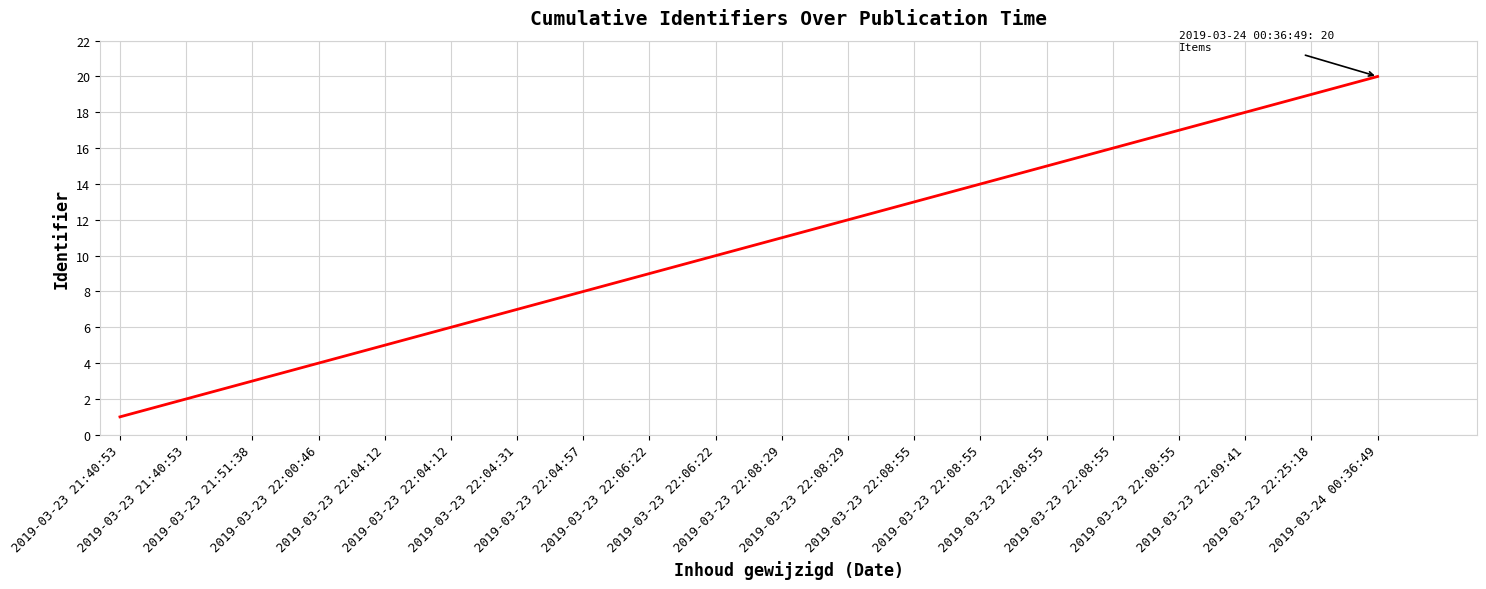

Reading left to right, transcribe all the data shown in this chart.

1	2	3	4	5	6	7	8	9	10	11	12	13	14	15	16	17	18	19	20